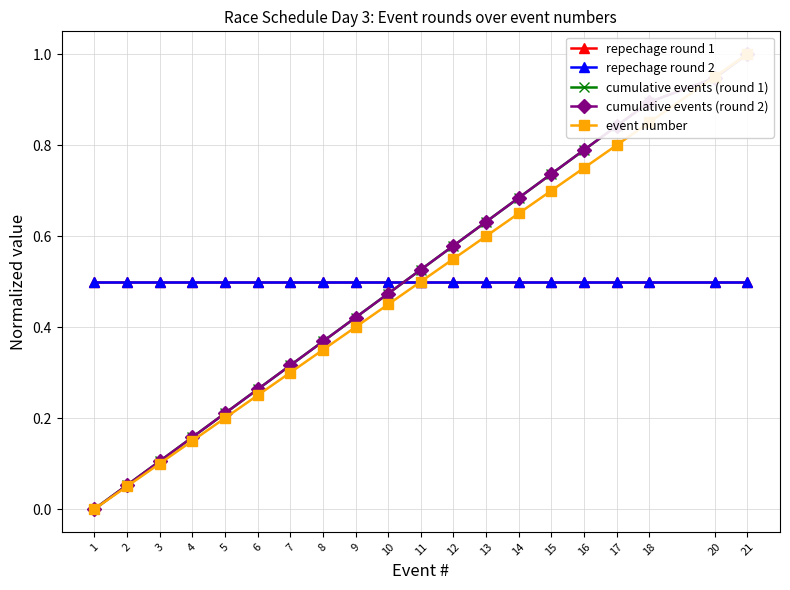

Which has a higher value, 14 or 20?

14